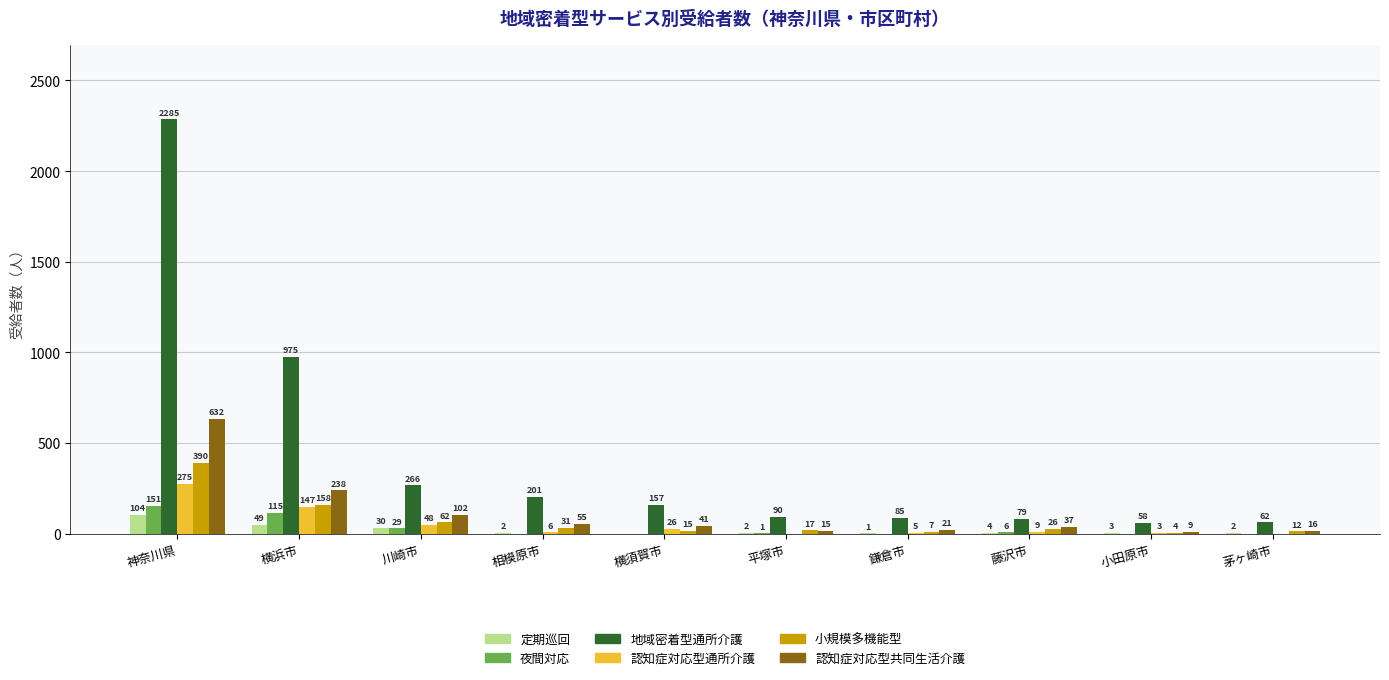

Reading right to left, extract all data points from this chart.

定期巡回: 茅ヶ崎市=2	小田原市=3	藤沢市=4	鎌倉市=1	平塚市=2	横須賀市=0	相模原市=2	川崎市=30	横浜市=49	神奈川県=104
夜間対応: 茅ヶ崎市=0	小田原市=0	藤沢市=6	鎌倉市=0	平塚市=1	横須賀市=0	相模原市=0	川崎市=29	横浜市=115	神奈川県=151
地域密着型通所介護: 茅ヶ崎市=62	小田原市=58	藤沢市=79	鎌倉市=85	平塚市=90	横須賀市=157	相模原市=201	川崎市=266	横浜市=975	神奈川県=2285
認知症対応型通所介護: 茅ヶ崎市=0	小田原市=3	藤沢市=9	鎌倉市=5	平塚市=0	横須賀市=26	相模原市=6	川崎市=48	横浜市=147	神奈川県=275
小規模多機能型: 茅ヶ崎市=12	小田原市=4	藤沢市=26	鎌倉市=7	平塚市=17	横須賀市=15	相模原市=31	川崎市=62	横浜市=158	神奈川県=390
認知症対応型共同生活介護: 茅ヶ崎市=16	小田原市=9	藤沢市=37	鎌倉市=21	平塚市=15	横須賀市=41	相模原市=55	川崎市=102	横浜市=238	神奈川県=632